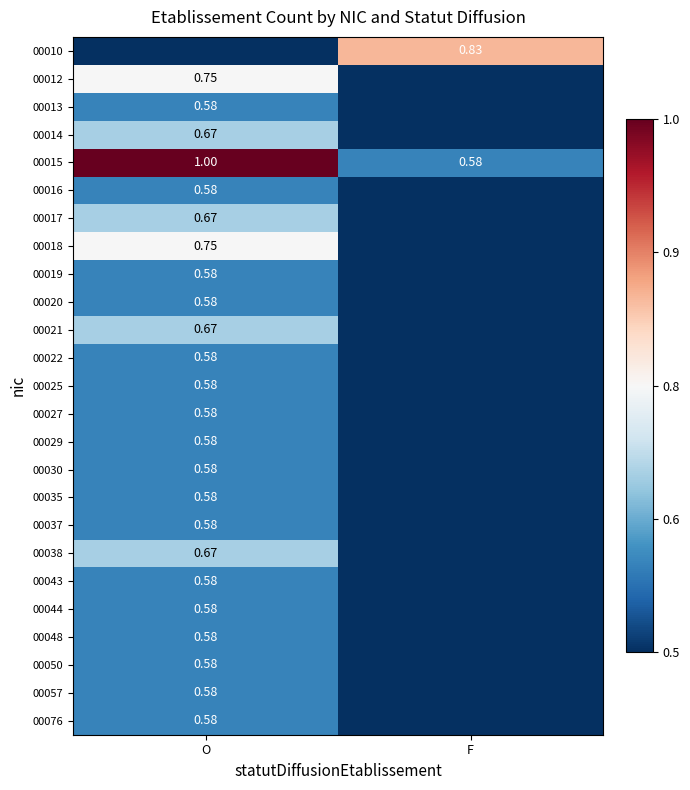

How many positive values does the 00037 series have?

1